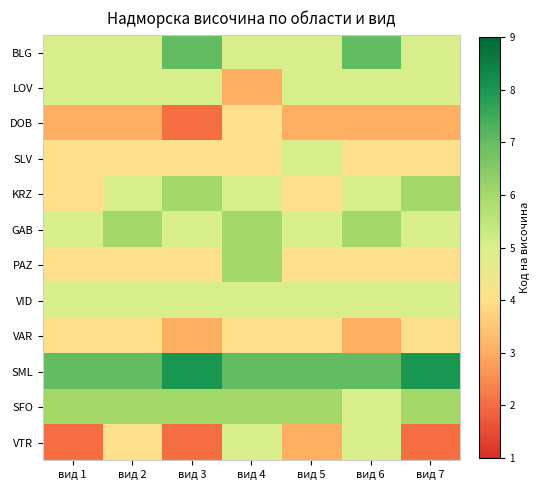

Reading right to left, what are all the values shown in this chart?

BLG: вид 7=5	вид 6=7	вид 5=5	вид 4=5	вид 3=7	вид 2=5	вид 1=5
LOV: вид 7=5	вид 6=5	вид 5=5	вид 4=3	вид 3=5	вид 2=5	вид 1=5
DOB: вид 7=3	вид 6=3	вид 5=3	вид 4=4	вид 3=2	вид 2=3	вид 1=3
SLV: вид 7=4	вид 6=4	вид 5=5	вид 4=4	вид 3=4	вид 2=4	вид 1=4
KRZ: вид 7=6	вид 6=5	вид 5=4	вид 4=5	вид 3=6	вид 2=5	вид 1=4
GAB: вид 7=5	вид 6=6	вид 5=5	вид 4=6	вид 3=5	вид 2=6	вид 1=5
PAZ: вид 7=4	вид 6=4	вид 5=4	вид 4=6	вид 3=4	вид 2=4	вид 1=4
VID: вид 7=5	вид 6=5	вид 5=5	вид 4=5	вид 3=5	вид 2=5	вид 1=5
VAR: вид 7=4	вид 6=3	вид 5=4	вид 4=4	вид 3=3	вид 2=4	вид 1=4
SML: вид 7=8	вид 6=7	вид 5=7	вид 4=7	вид 3=8	вид 2=7	вид 1=7
SFO: вид 7=6	вид 6=5	вид 5=6	вид 4=6	вид 3=6	вид 2=6	вид 1=6
VTR: вид 7=2	вид 6=5	вид 5=3	вид 4=5	вид 3=2	вид 2=4	вид 1=2